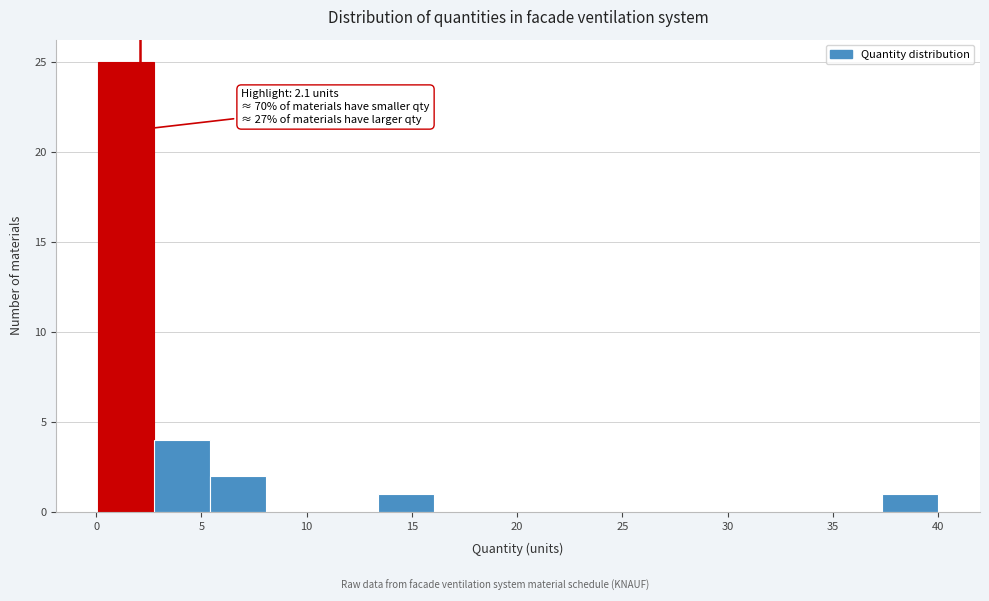

Over which range of the x-axis is the bar tallest?

0.0 to 3.0